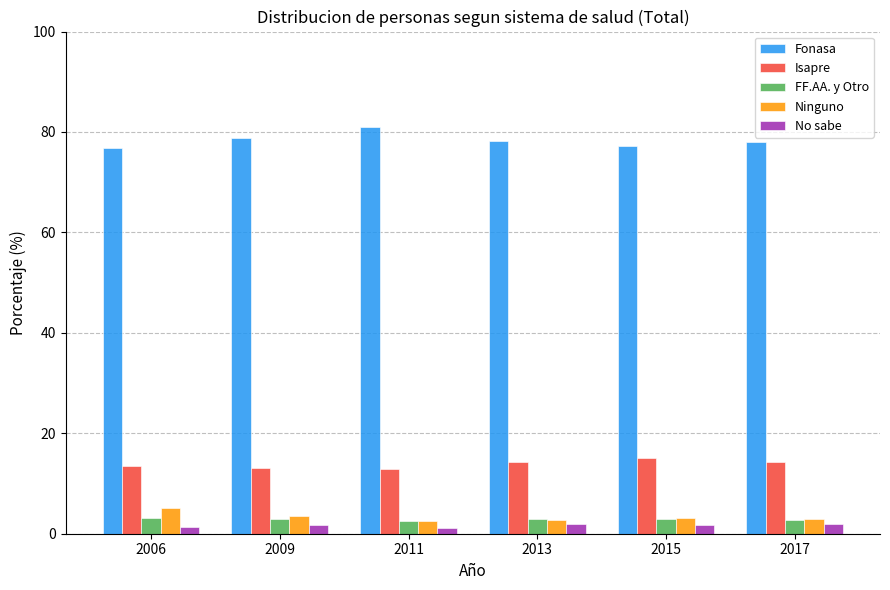

True or false: No sabe has a value of 1.7 at 2015.

True